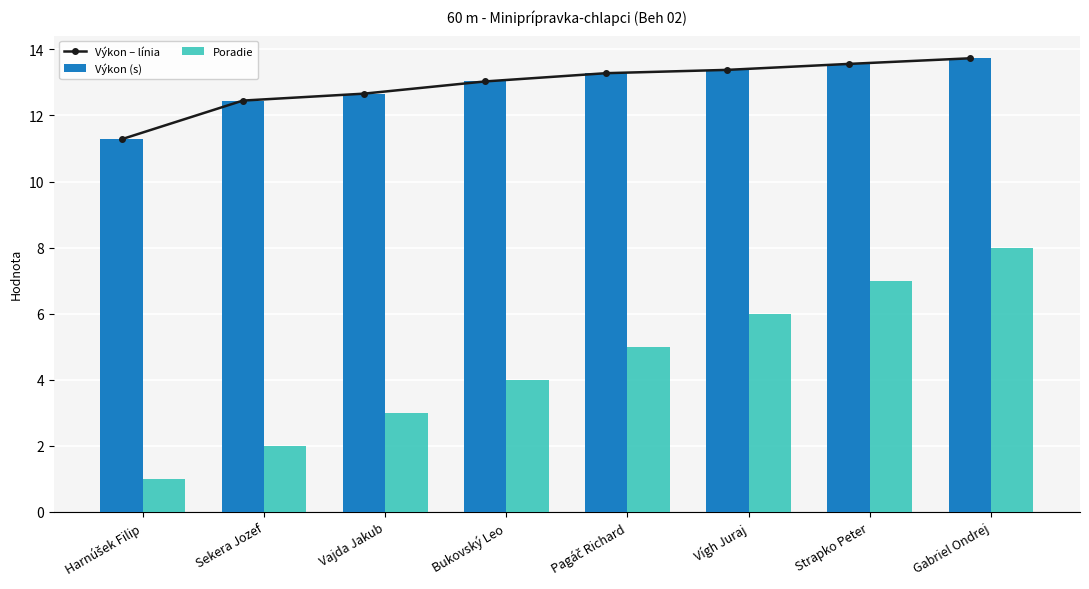

Which label corresponds to the largest value in the chart?

Gabriel Ondrej